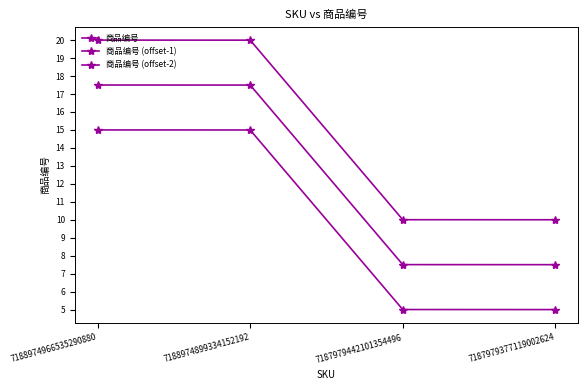

Reading right to left, transcribe all the data shown in this chart.

商品编号: 10.0	10.0	20.0	20.0
商品编号 (offset-1): 7.5	7.5	17.5	17.5
商品编号 (offset-2): 5.0	5.0	15.0	15.0